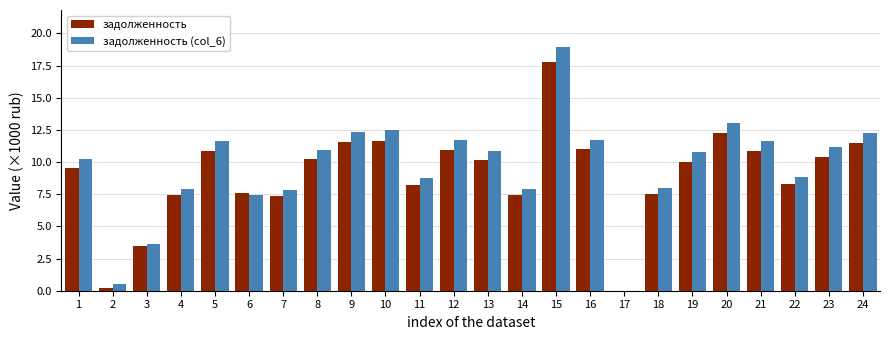

What value does the задолженность series have at 5?

10.9